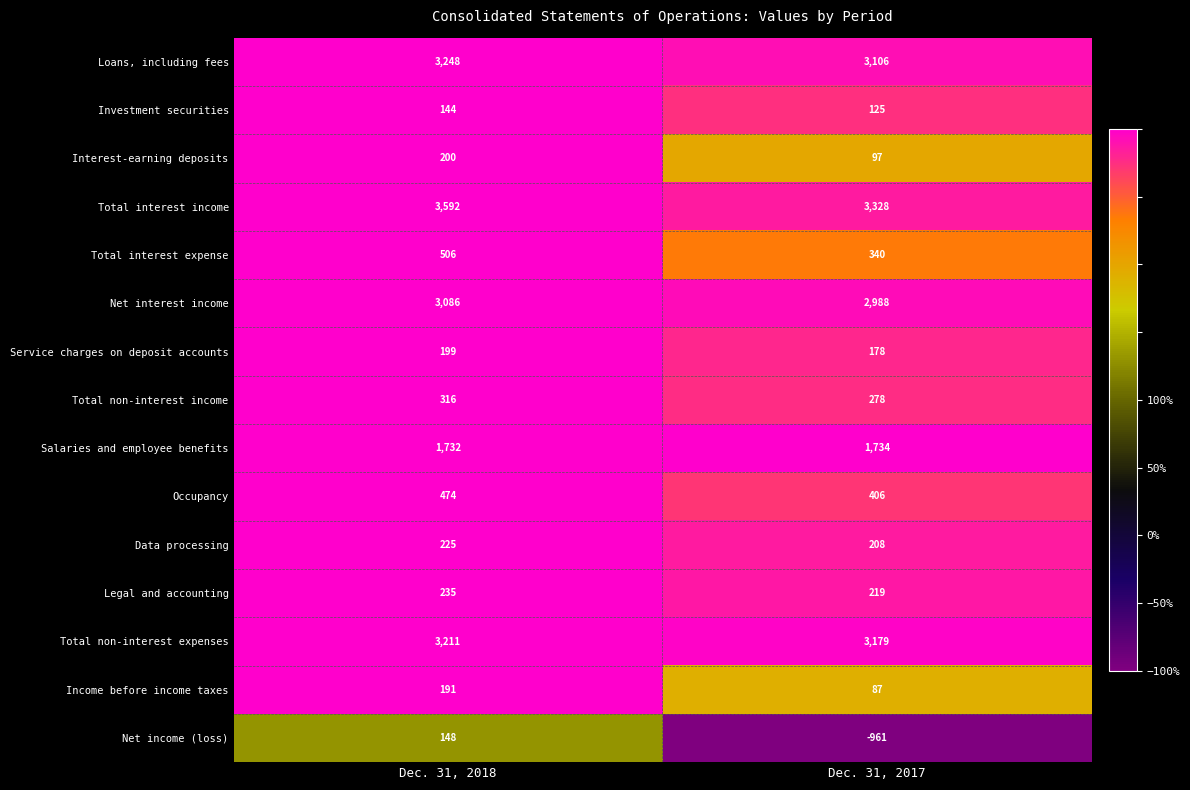

Reading left to right, transcribe all the data shown in this chart.

Loans, including fees: 3248	3106
Investment securities: 144	125
Interest-earning deposits: 200	97
Total interest income: 3592	3328
Total interest expense: 506	340
Net interest income: 3086	2988
Service charges on deposit accounts: 199	178
Total non-interest income: 316	278
Salaries and employee benefits: 1732	1734
Occupancy: 474	406
Data processing: 225	208
Legal and accounting: 235	219
Total non-interest expenses: 3211	3179
Income before income taxes: 191	87
Net income (loss): 148	-961